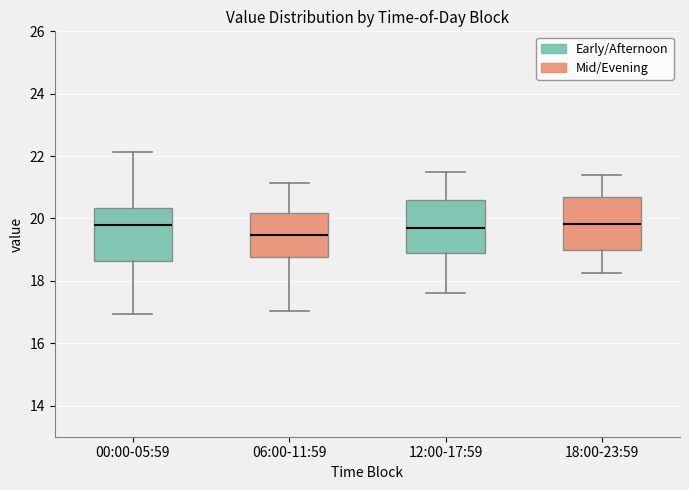

Which box has the lowest median line?

06:00-11:59